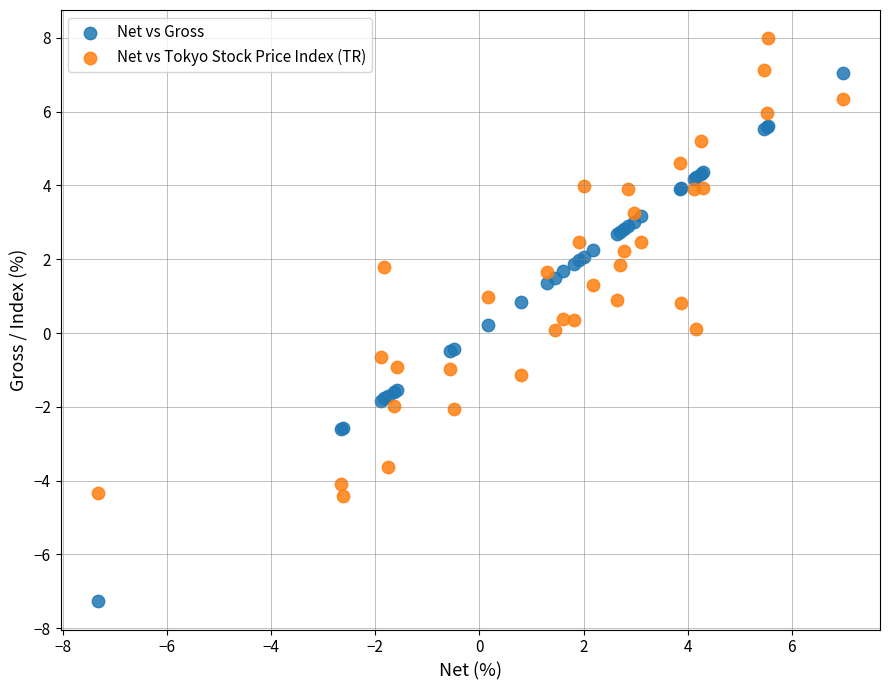

Which series has the largest Y range (max minus min)?

Net vs Gross